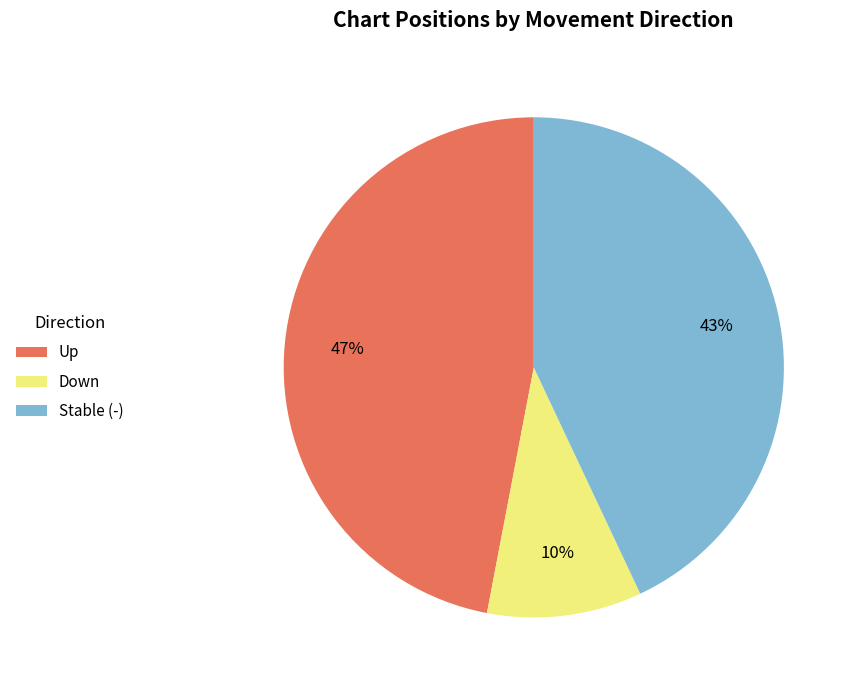

True or false: Down accounts for 10% of the total.

True